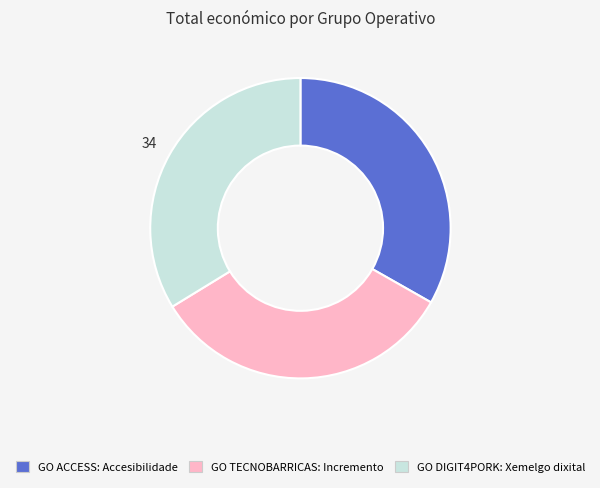

Is GO DIGIT4PORK: Xemelgo dixital the majority of the pie?

No